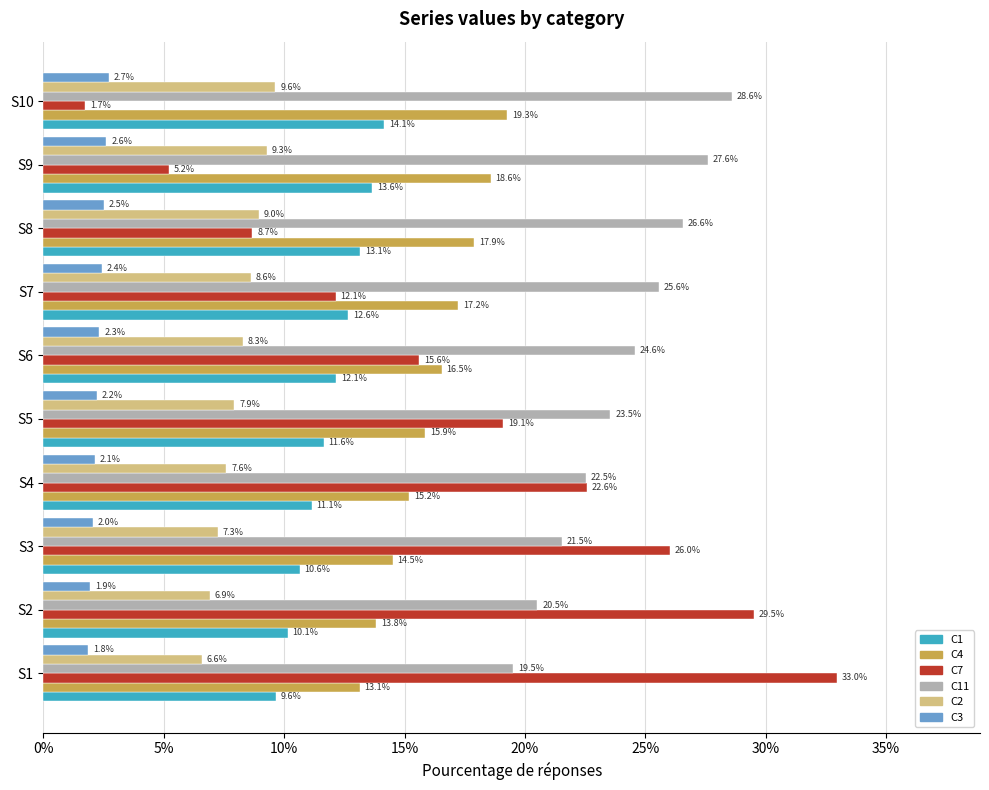

What are all the series names shown in the legend?

C1, C4, C7, C11, C2, C3